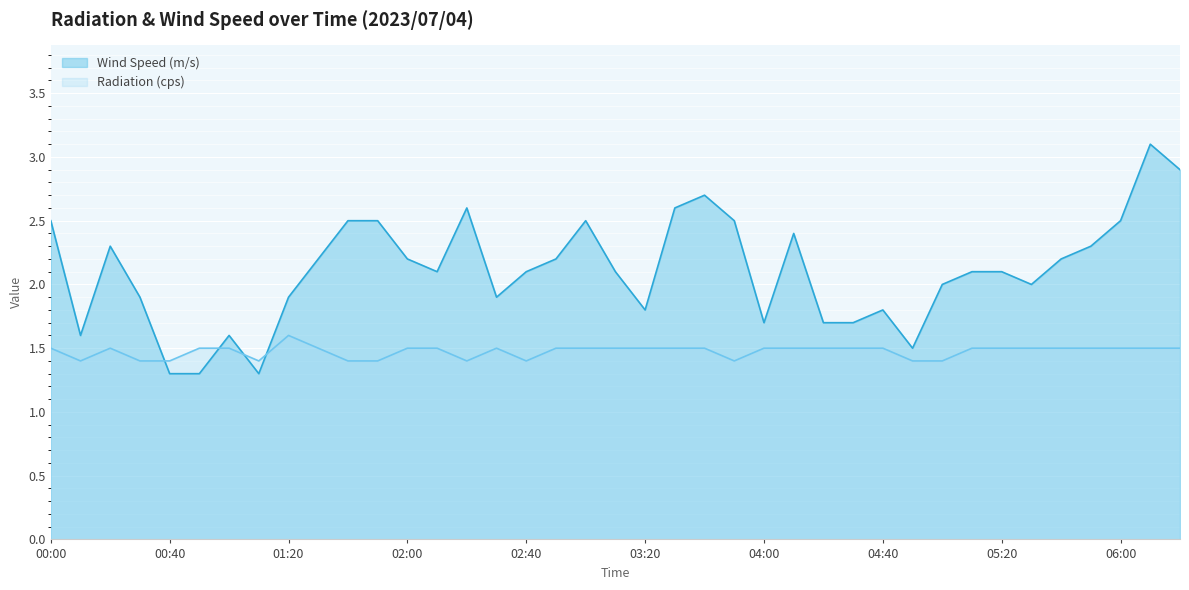

The value of Radiation (cps) at 06:00 is 1.5. True or false?

True